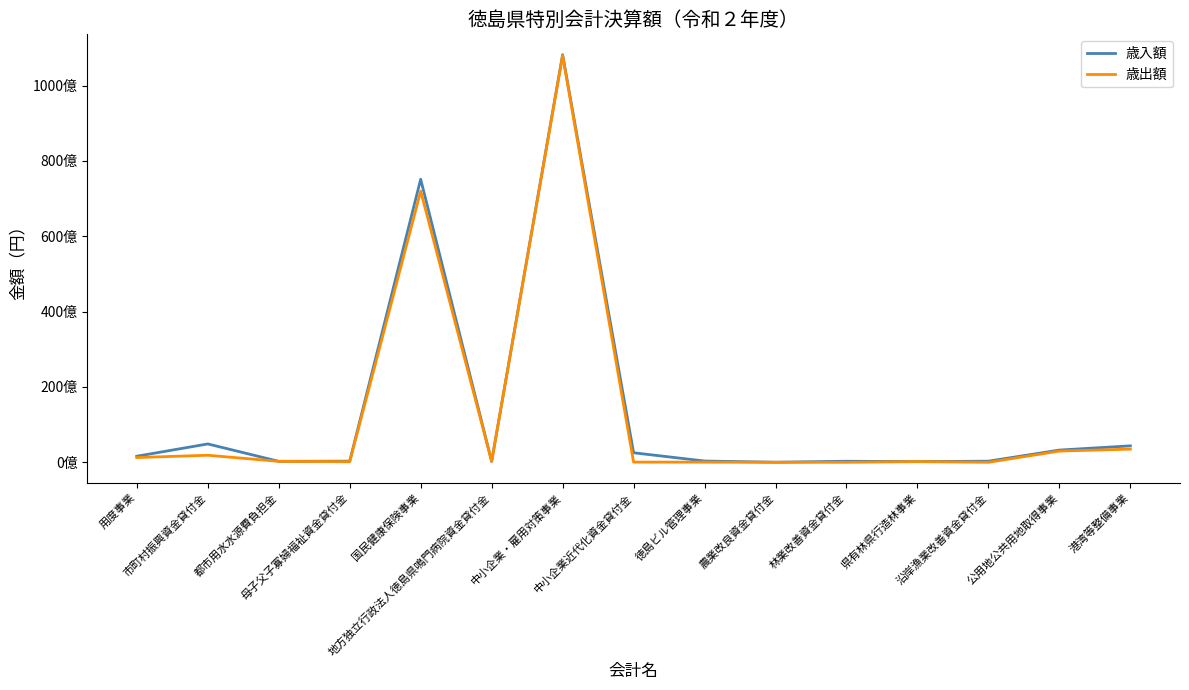

Does the chart have visible grid lines?

No